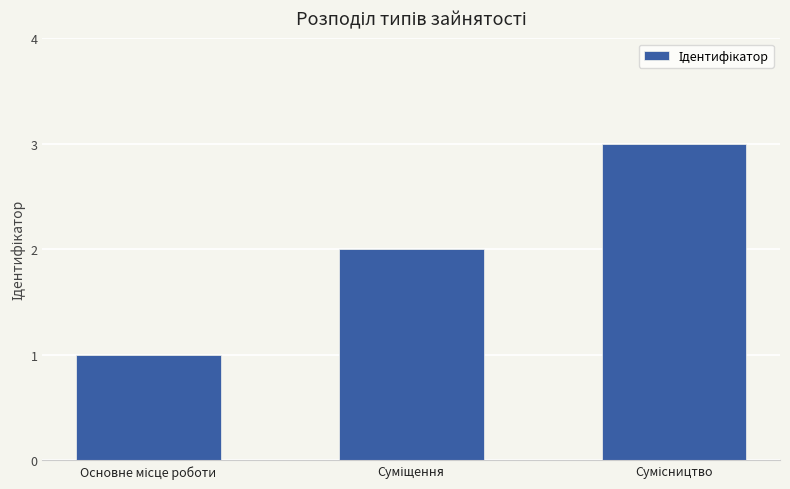

What is the sum of all values?

6